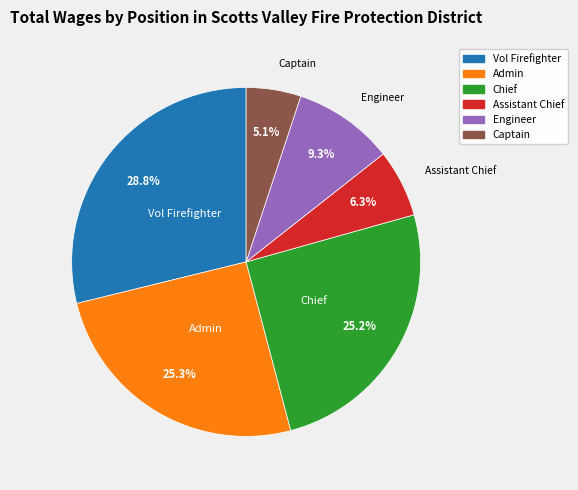

Is there any slice that represents more than half of the pie?

No